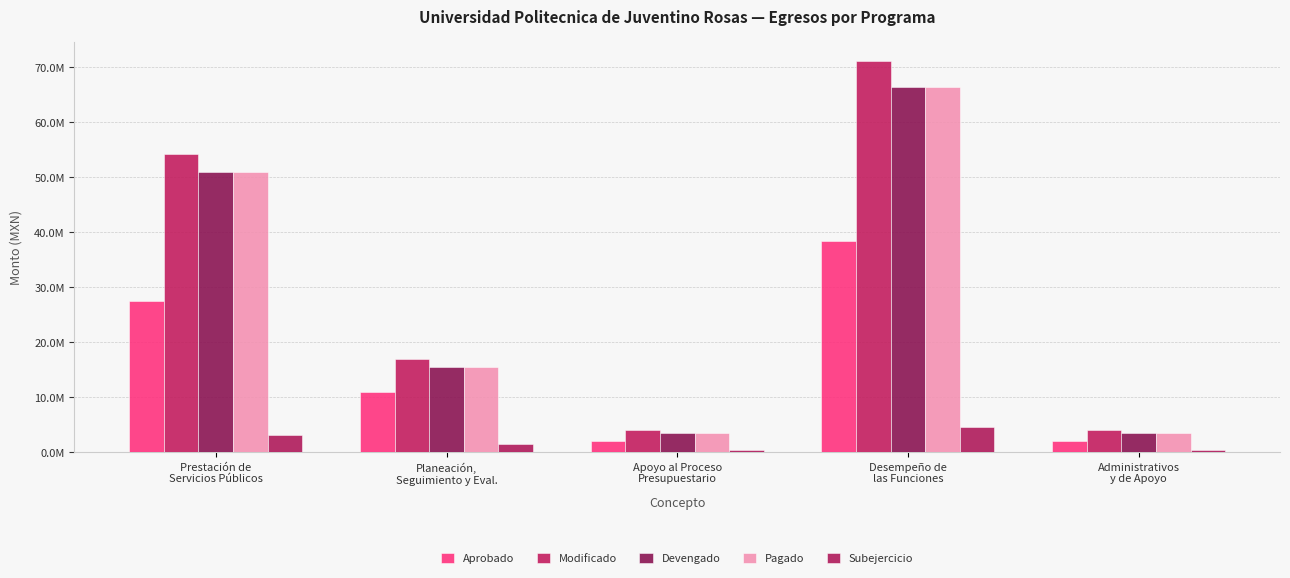

What is the sum of all Aprobado values?

81123946.5